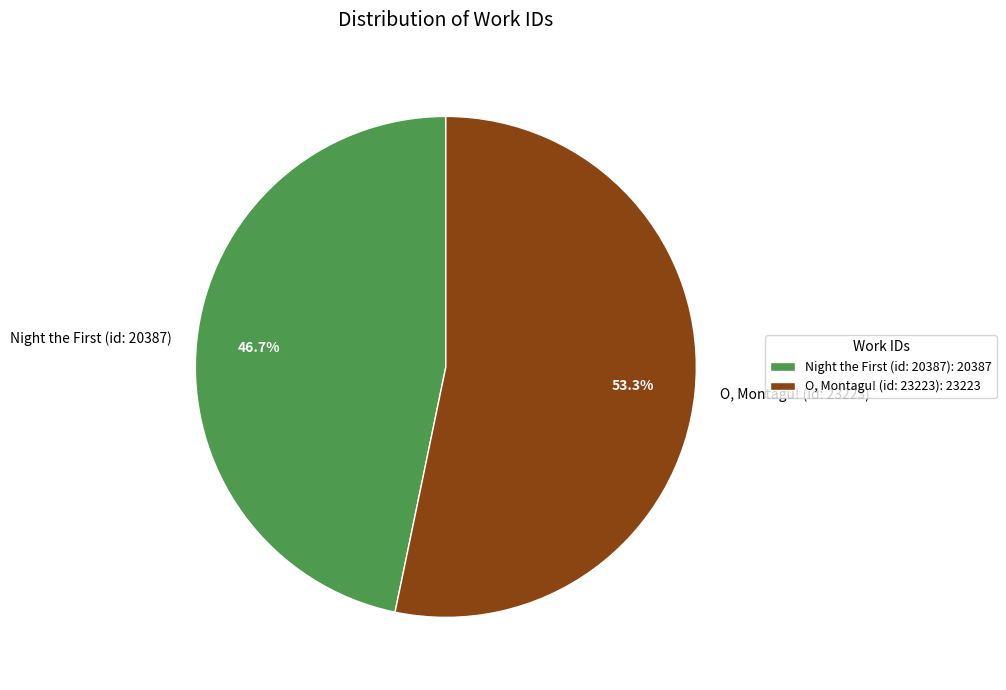

Count the number of slices in the pie.

2